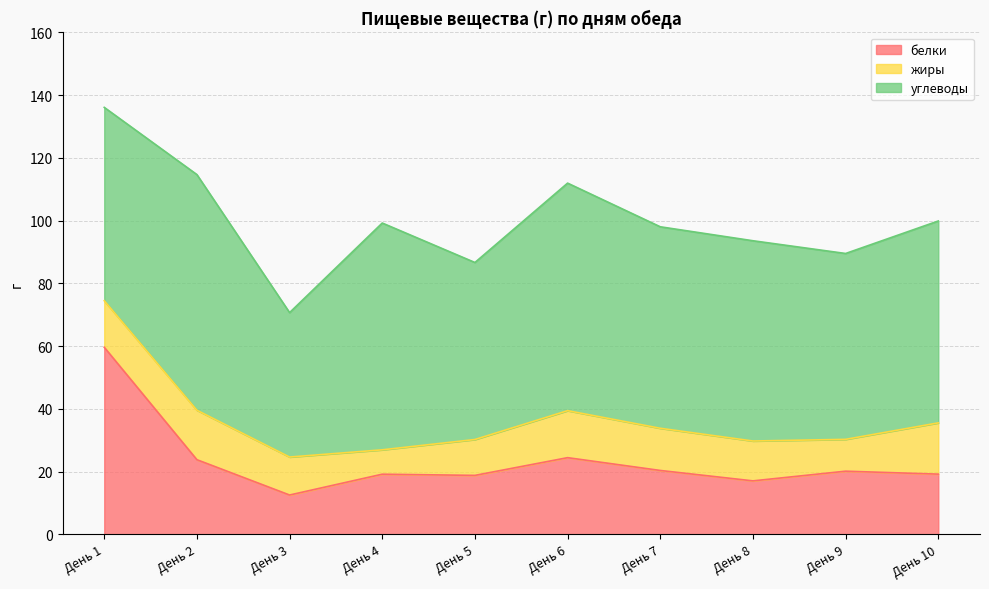

What is the difference between the second highest and minimum values in the углеводы series?

26.5